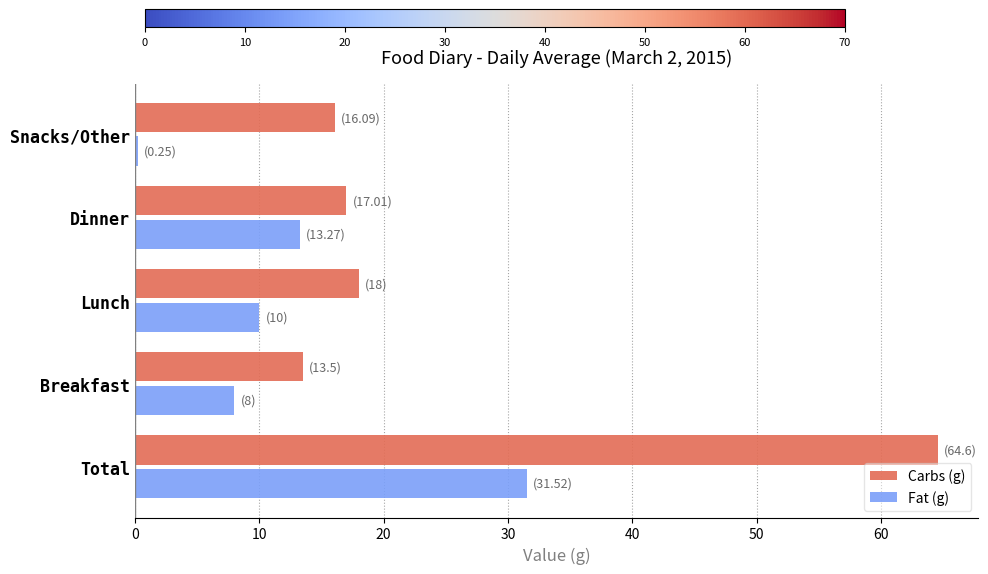

Rank the series at Breakfast from highest to lowest value.

Carbs (g), Fat (g)